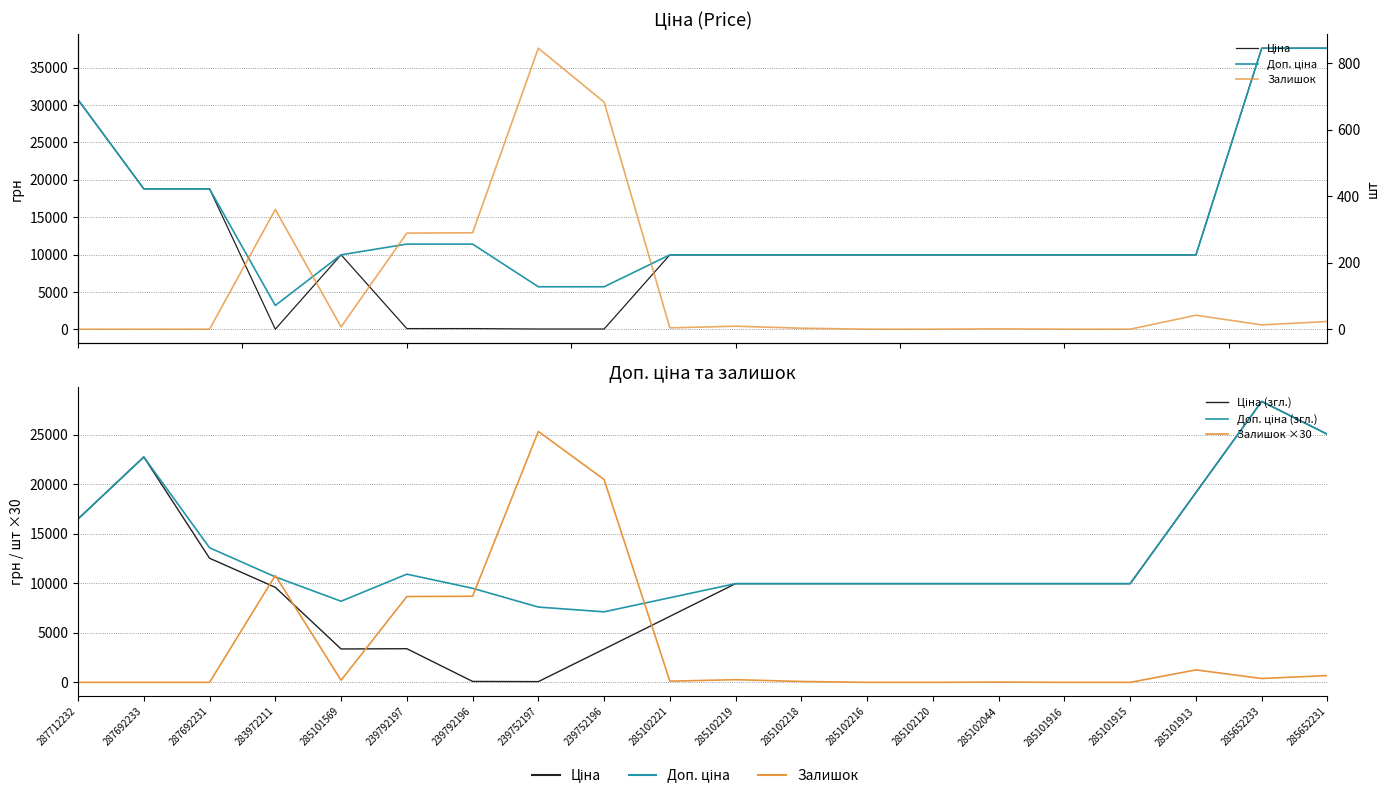

Does the chart display data point markers on the line(s)?

No